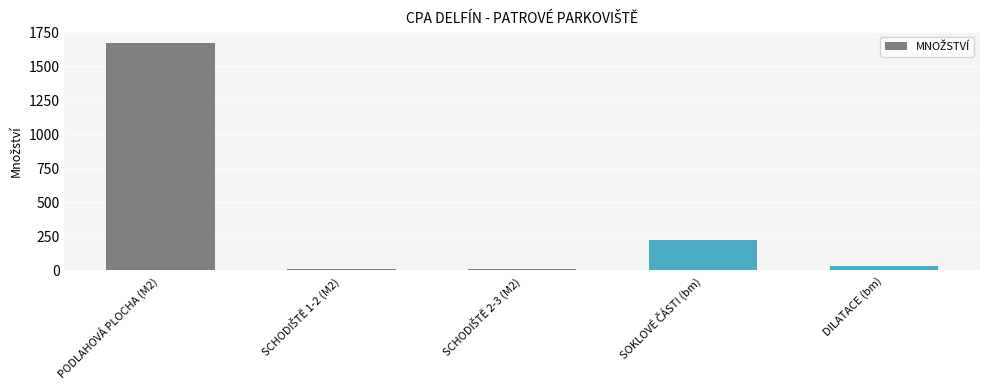

What is the average value?

389.3